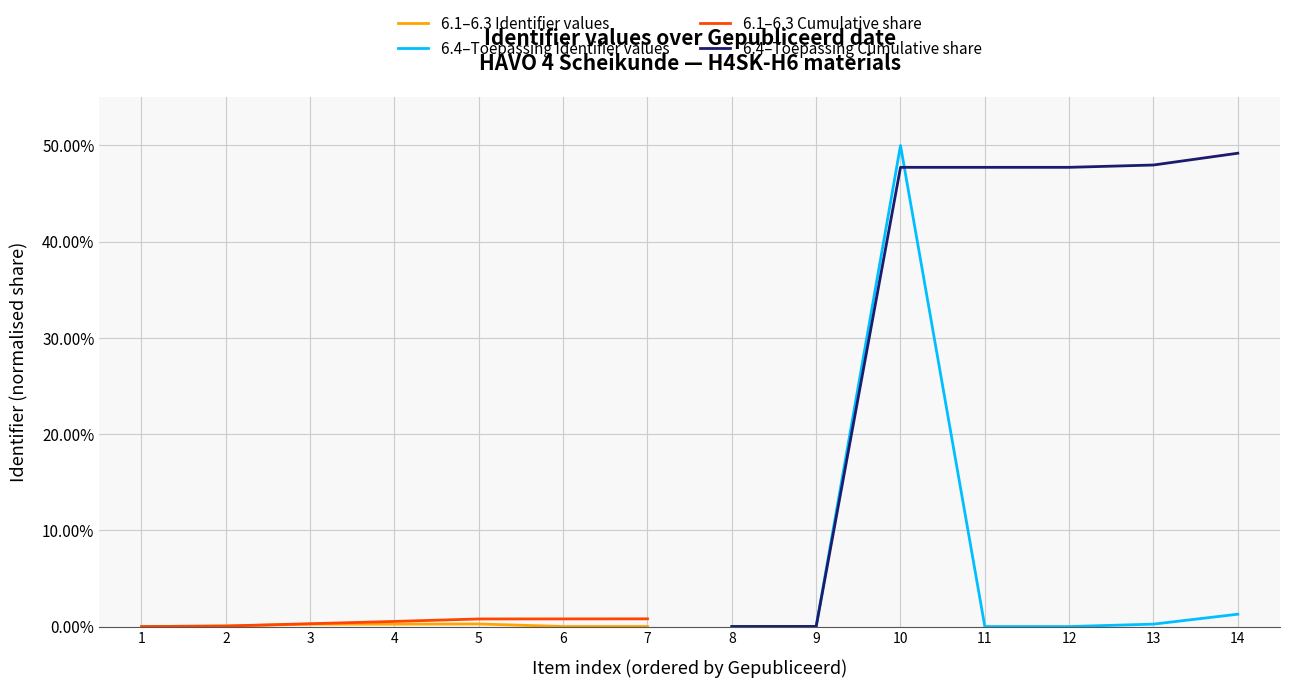

True or false: 6.1–6.3 Cumulative share has a value of 0.5 at 4.

True